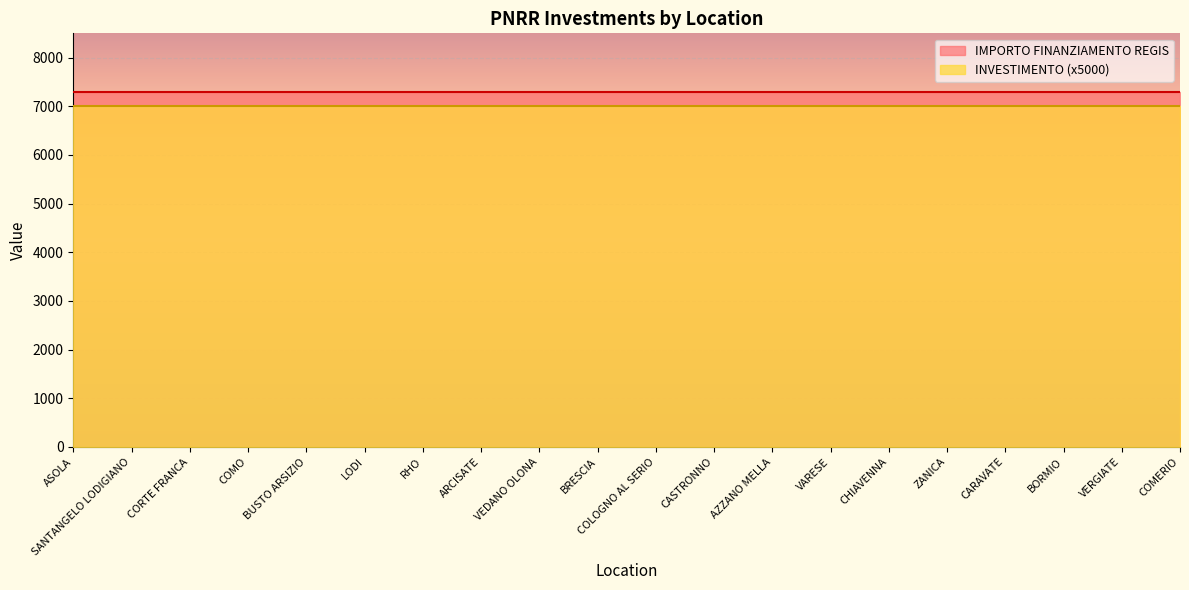

List the series in order of their peak value, highest first.

IMPORTO FINANZIAMENTO REGIS, INVESTIMENTO (x5000)